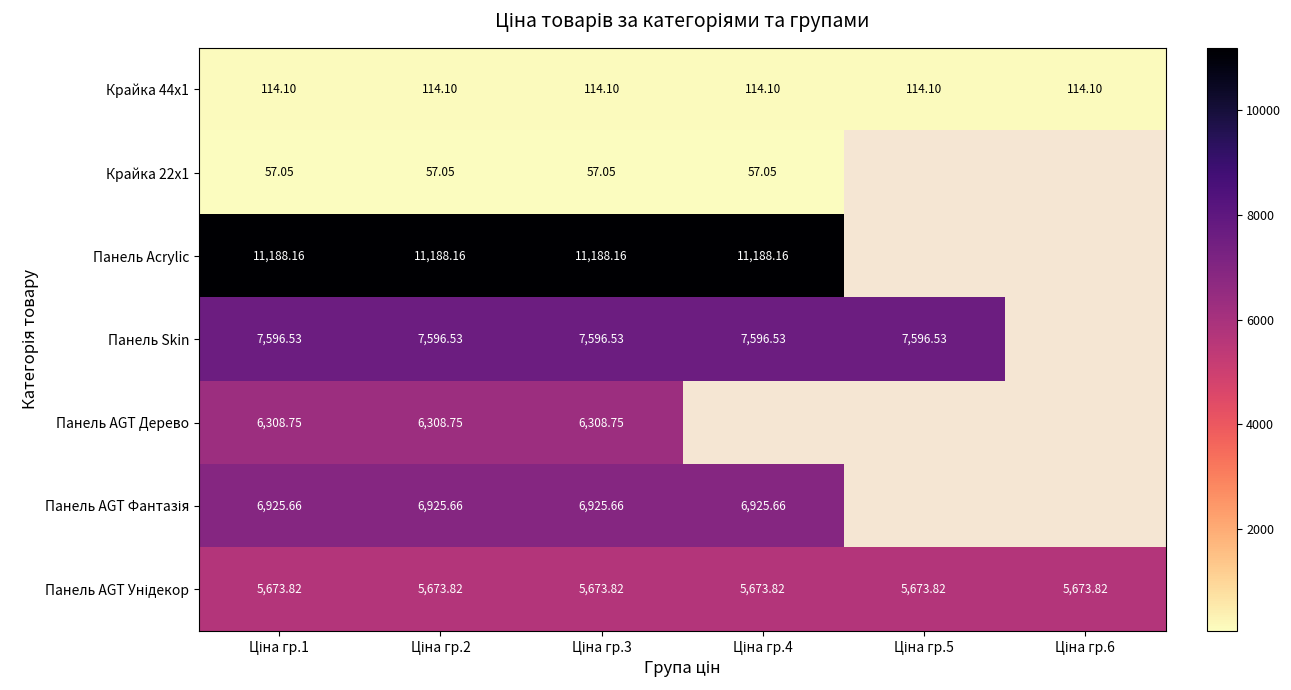

At which label does Панель Acrylic reach its minimum?

Ціна гр.1